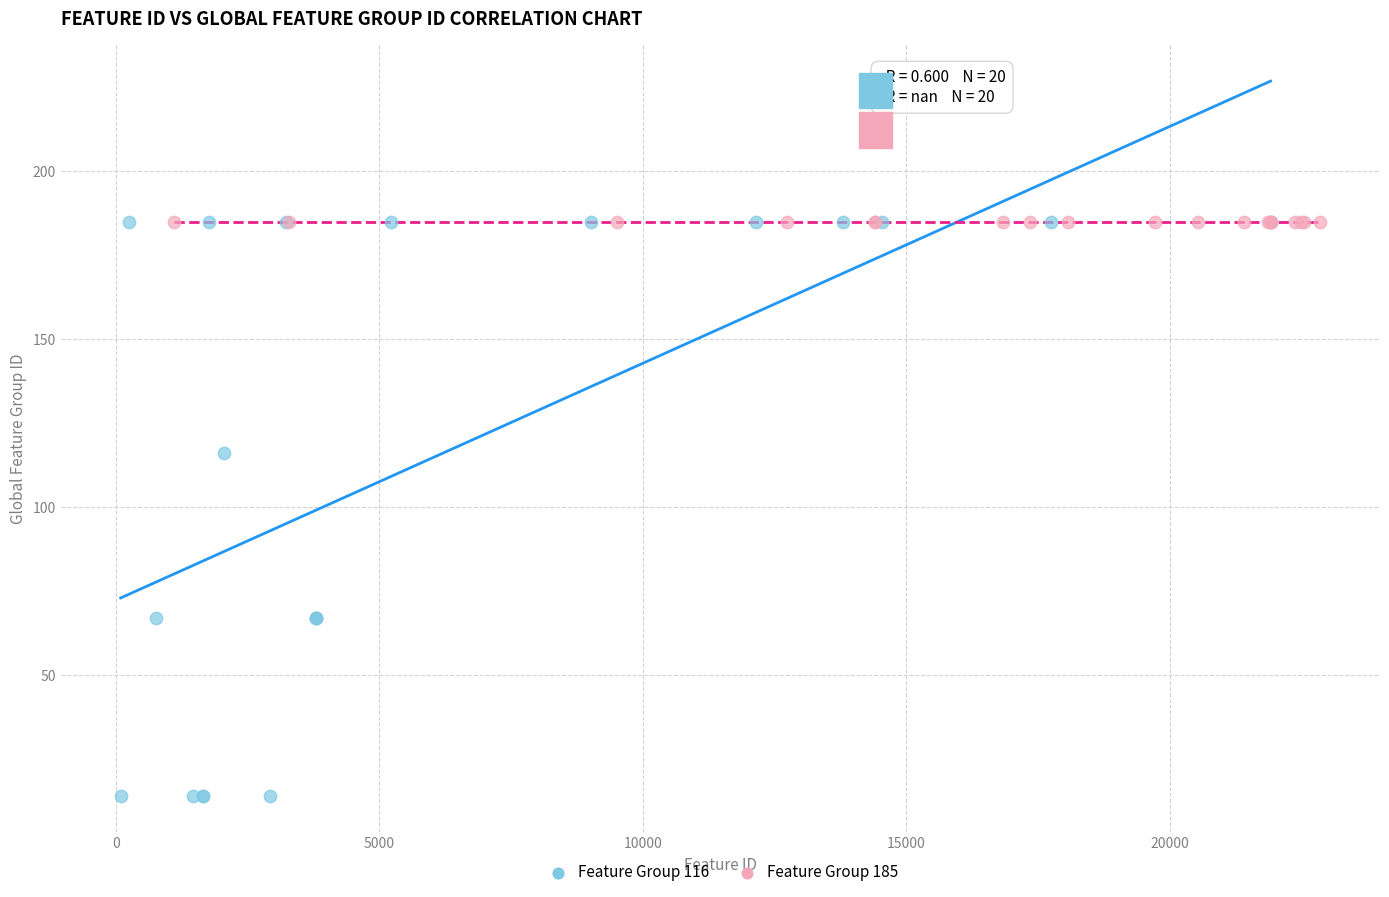

Which series reaches the minimum Y coordinate?

Feature Group 116